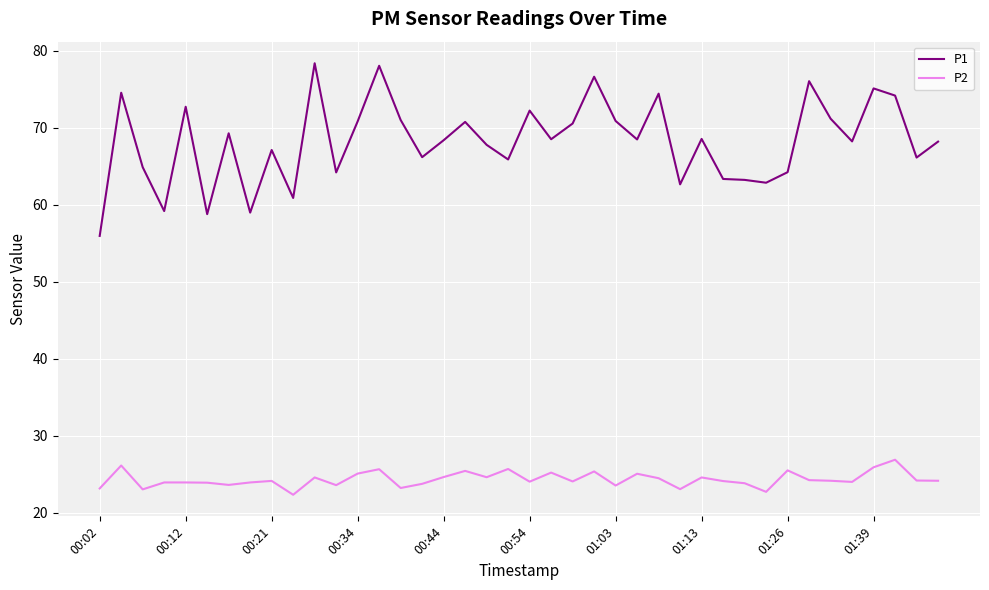

Which series has the largest total across all categories?

P1